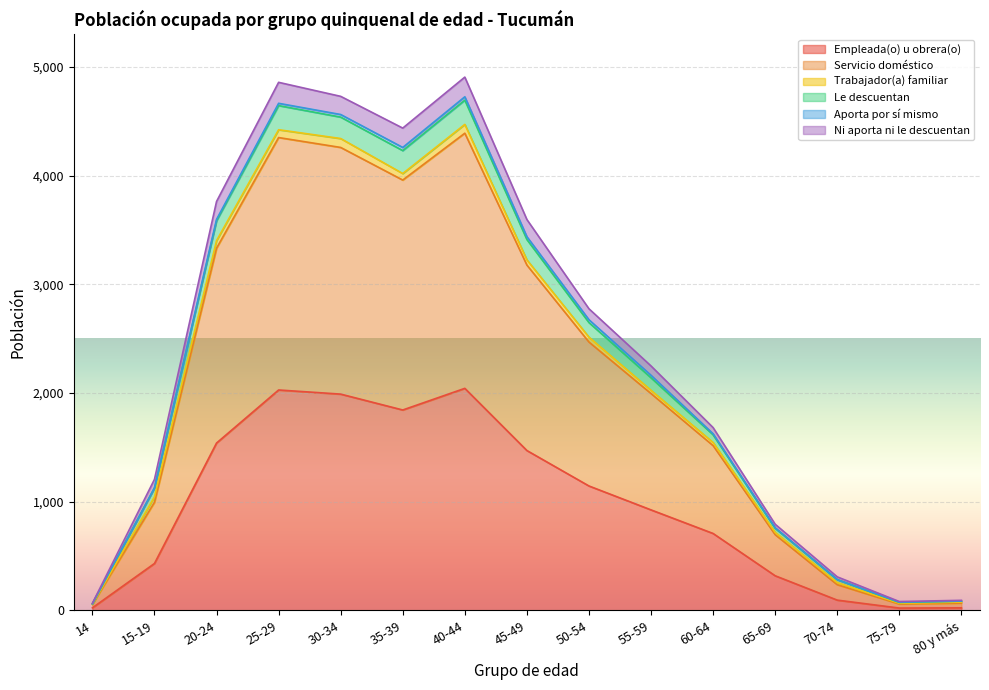

What is the total value across all series at 60-64?

1682